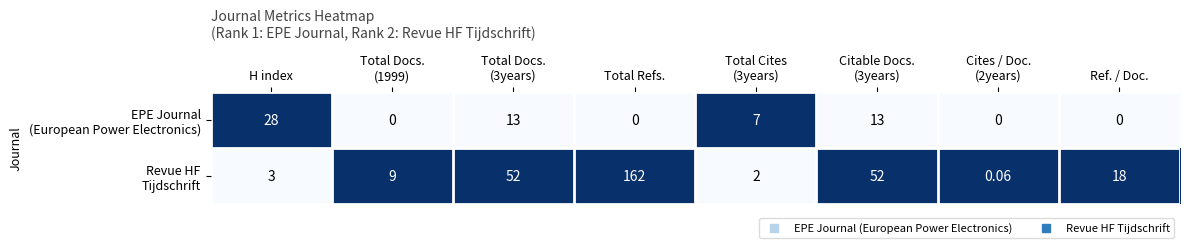

What is the spread (max minus min) of values at Total Docs.
(1999)?

9.0